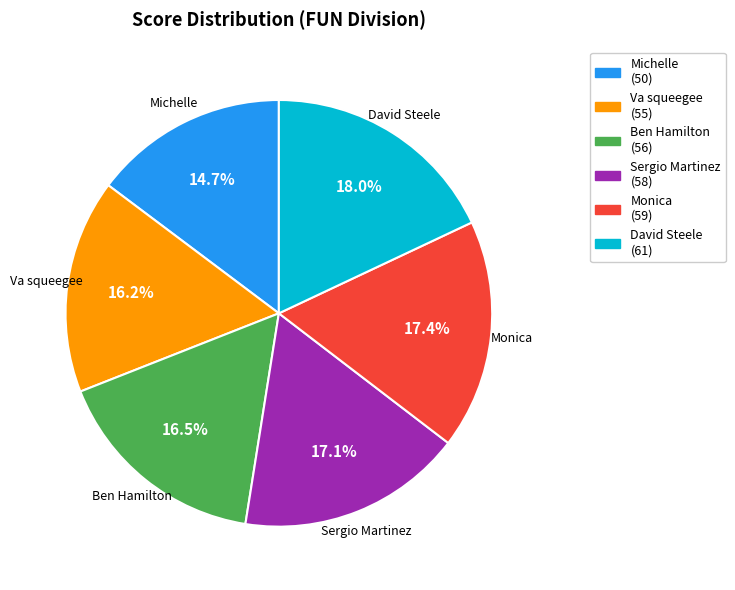

What is the ratio of the value at Sergio Martinez to the value at Monica?

1.0